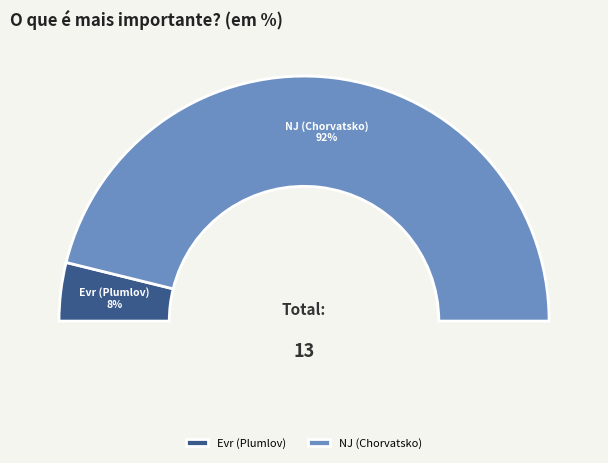

Is it true that 227021 is 86% of the pie?

False